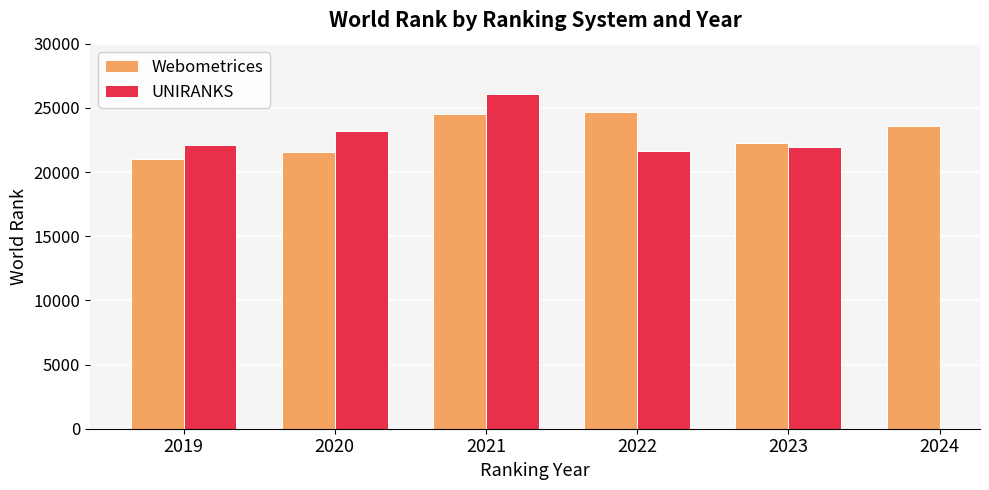

Where is Webometrices nearest to the value 22851?

2023